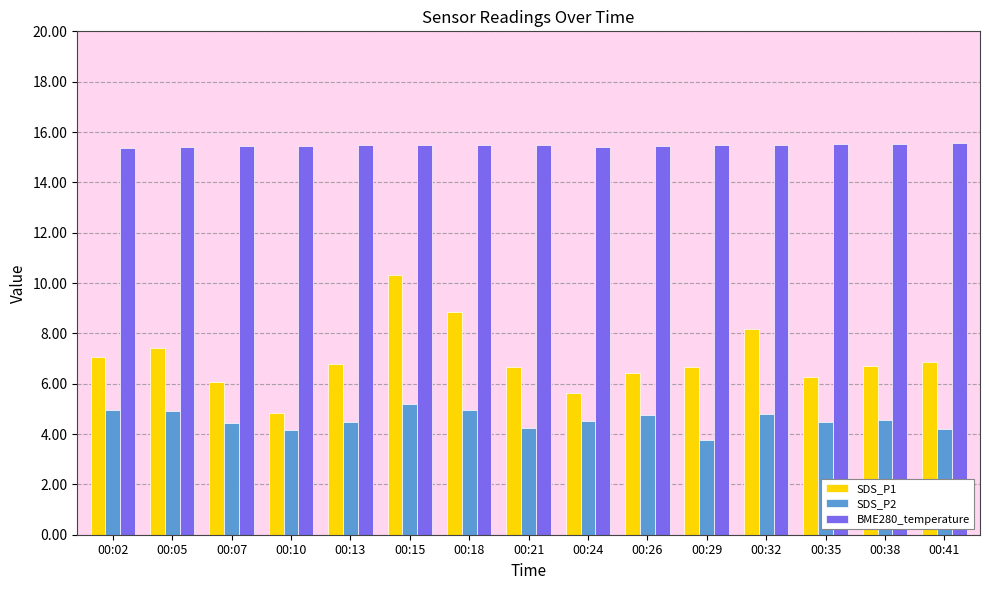

What is the highest value of the SDS_P2 series?

5.2